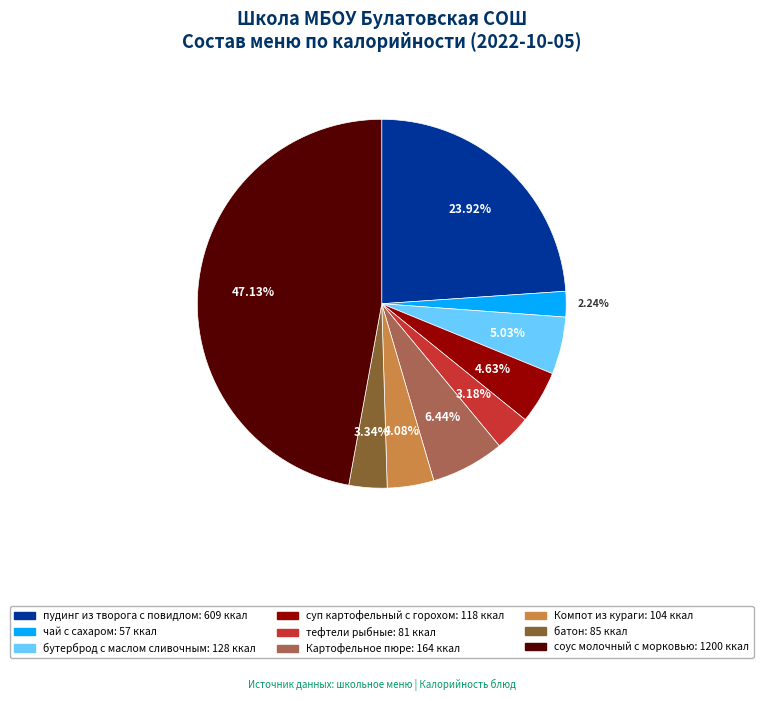

The тефтели рыбные slice represents 3% of the pie. True or false?

True